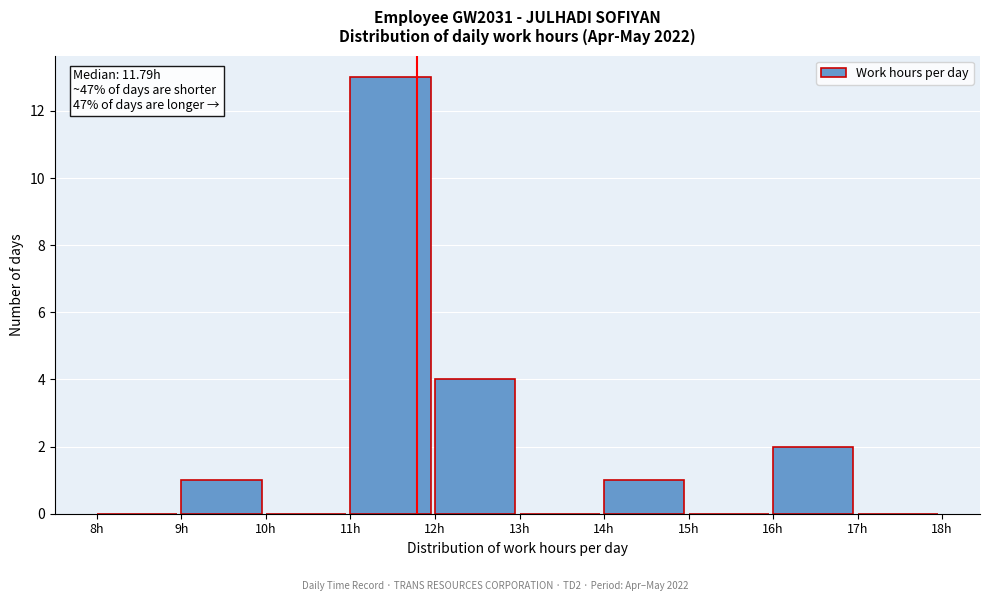

Which range on the x-axis has the tallest bar?

11 to 12